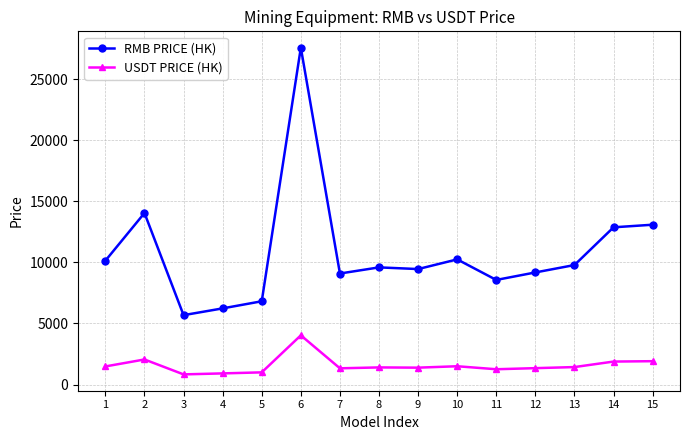

At which label does RMB PRICE (HK) reach its minimum?

3